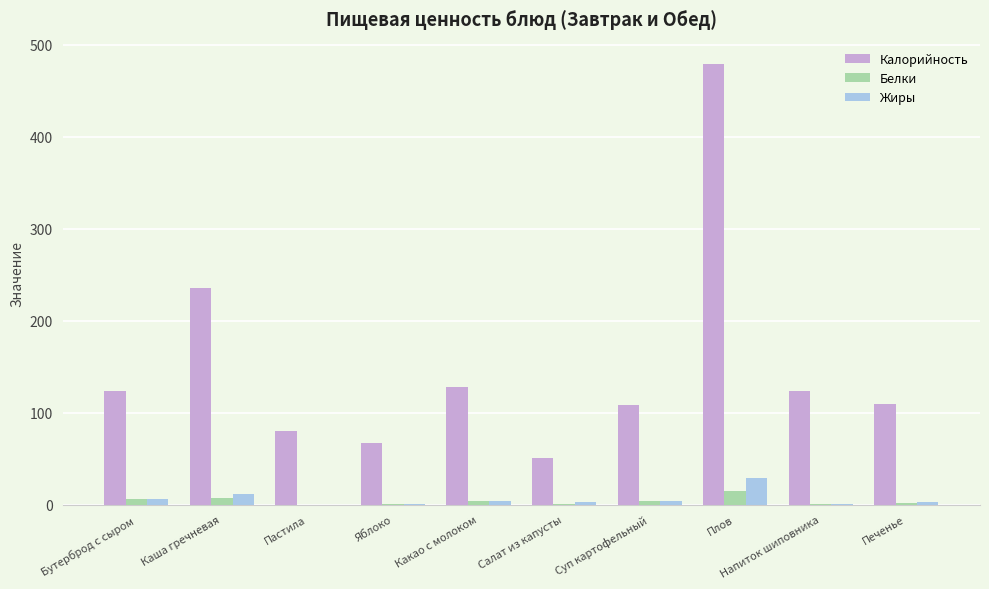

Which series has the largest total across all categories?

Калорийность